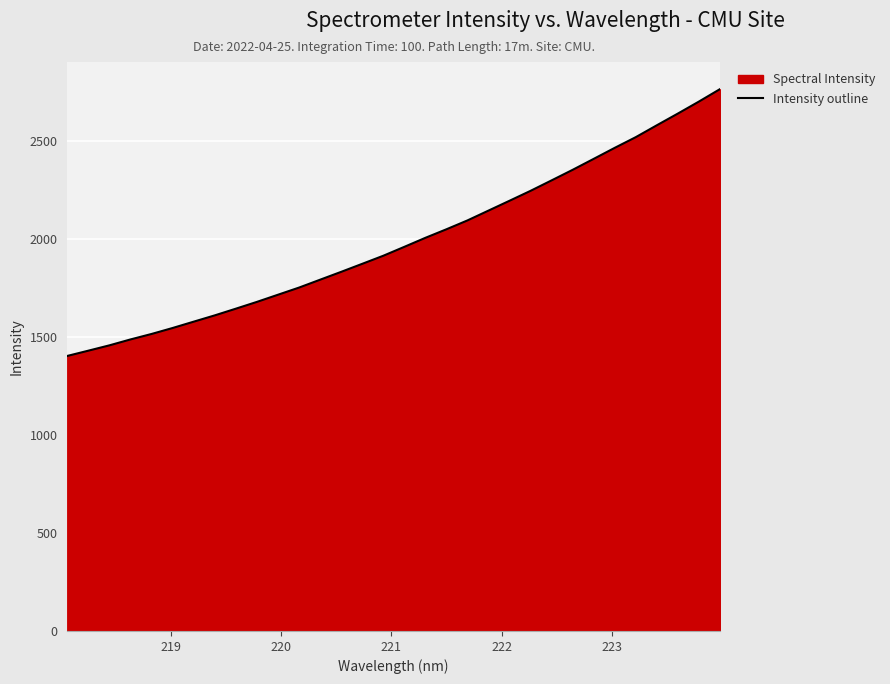

What is the minimum value shown in the chart?

1403.7